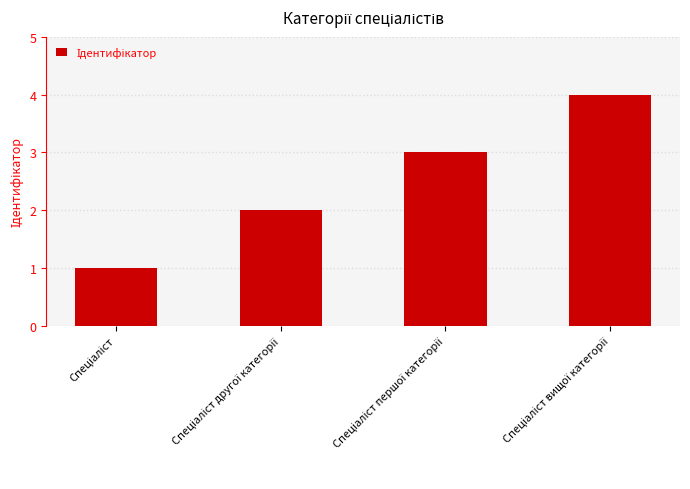

What is the maximum value shown in the chart?

4